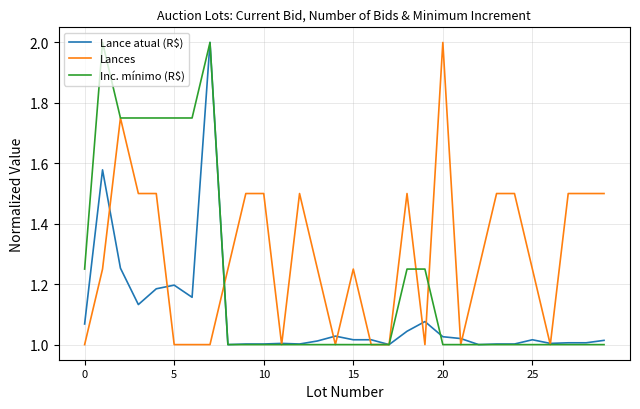

After their last crossing, which series has the higher values: Lance atual (R$) or Inc. mínimo (R$)?

Lance atual (R$)